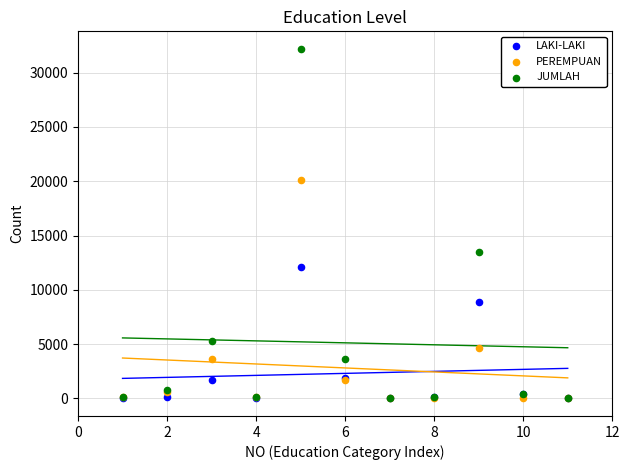

In the LAKI-LAKI series, what Y value is closest to 6051?

8839